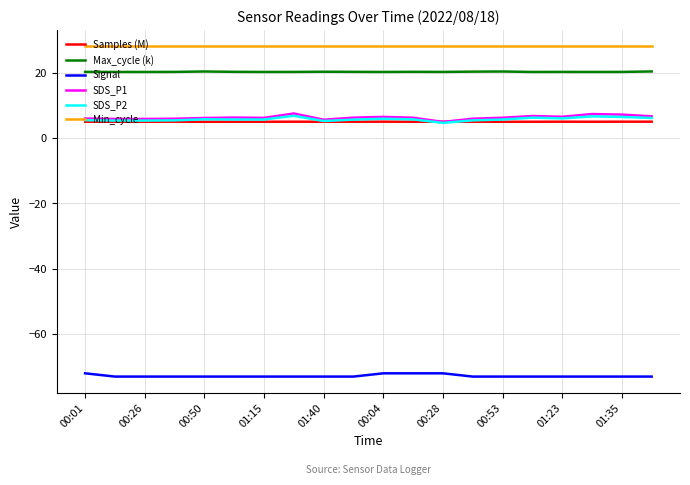

Which series has the largest total across all categories?

Min_cycle